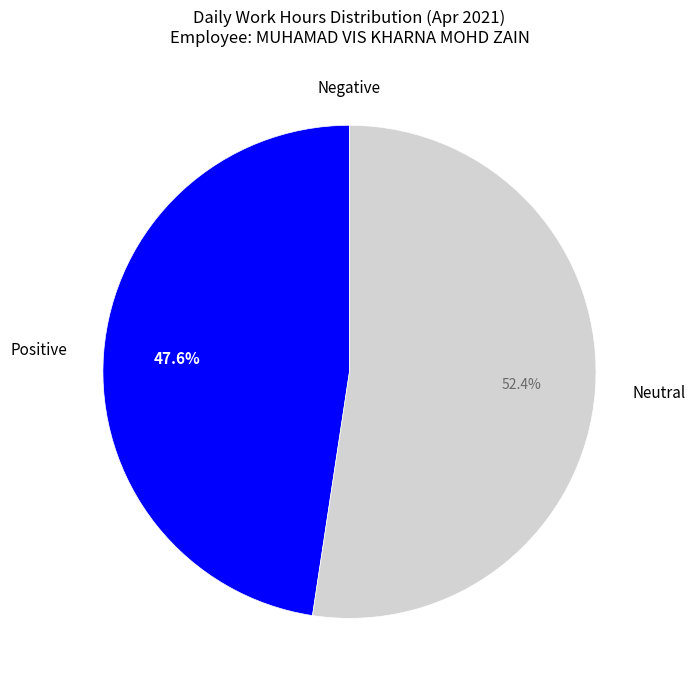

Which slice is the largest?

Neutral